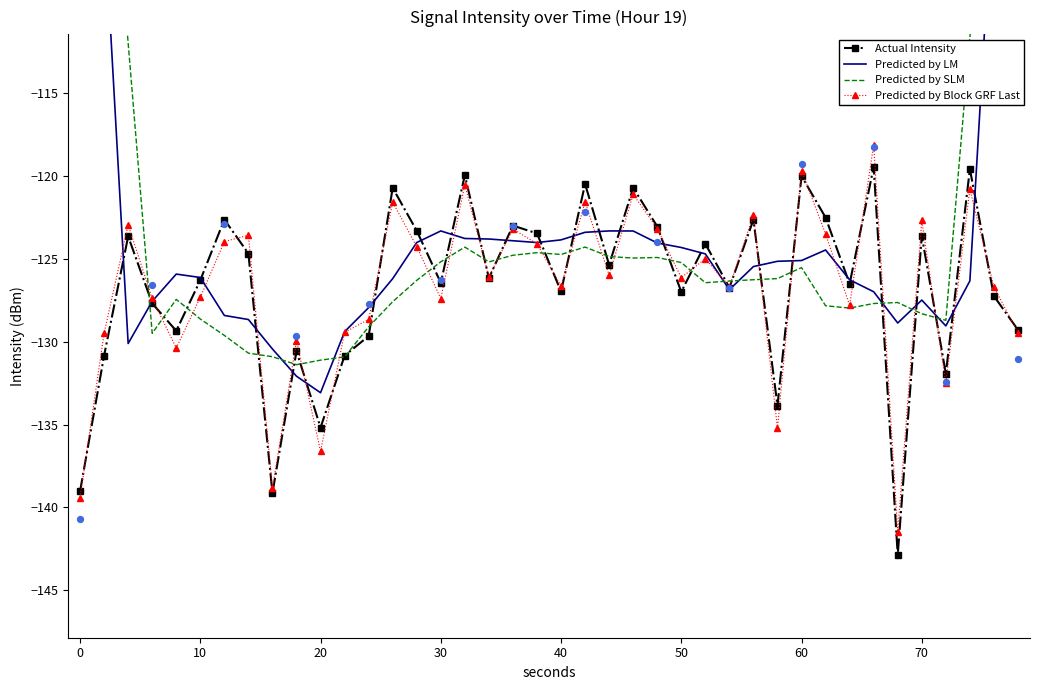

What are all the series names shown in the legend?

Actual Intensity, Predicted by LM, Predicted by SLM, Predicted by Block GRF Last